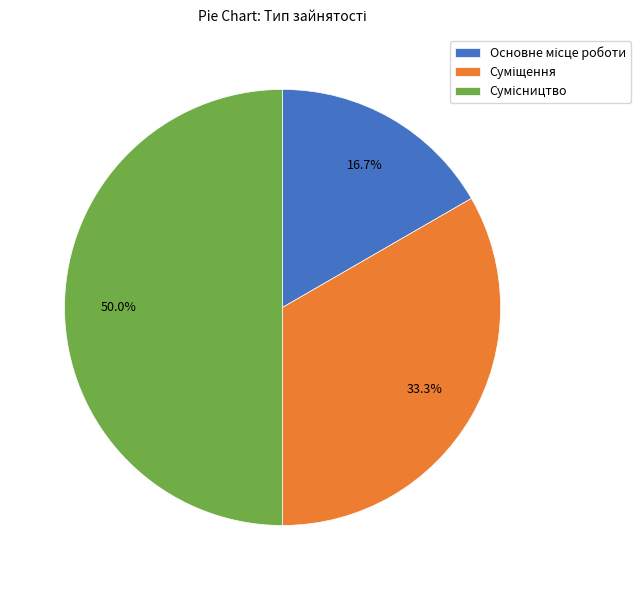

How many segments does this pie chart have?

3